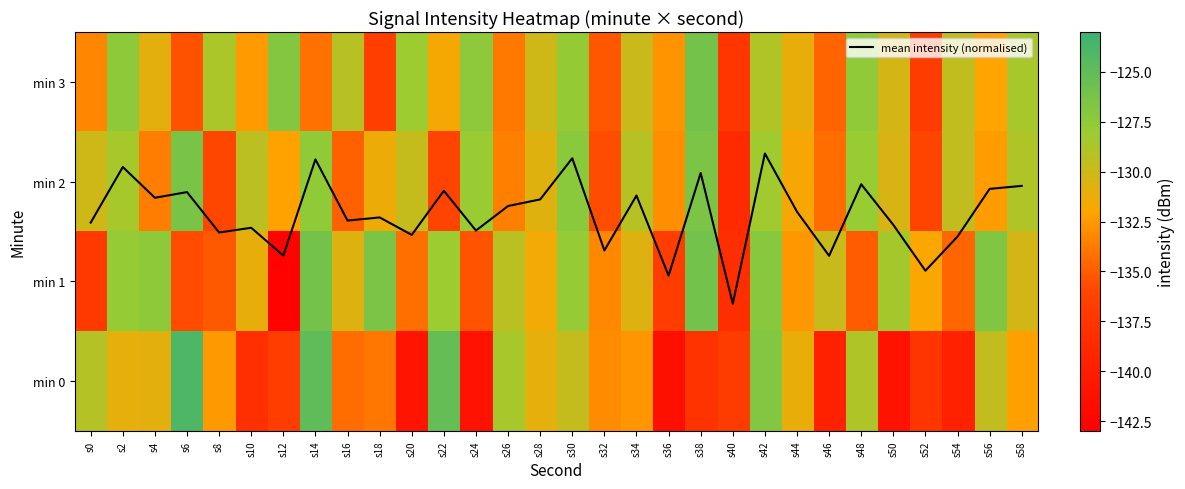

At which label is min 3 closest to -131?

s4